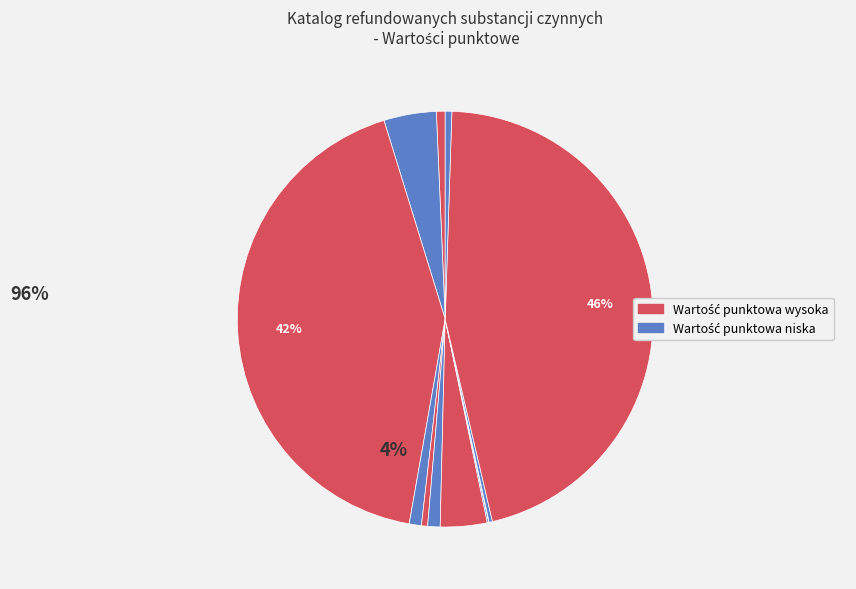

Is there any slice that represents more than half of the pie?

No